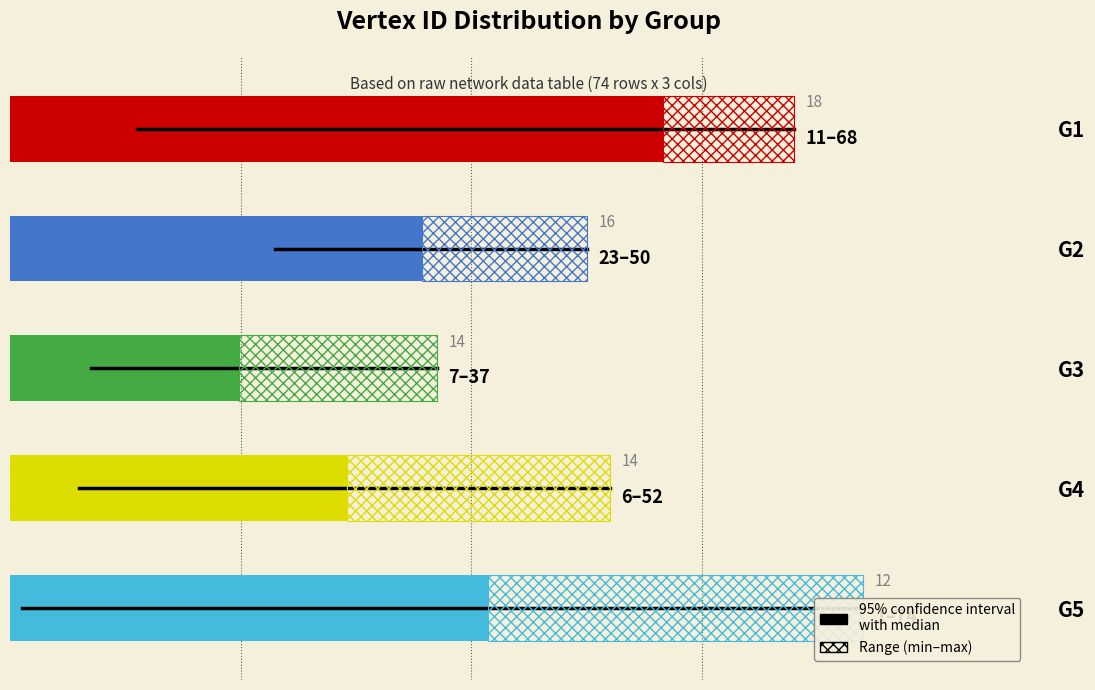

Are the bars grouped side by side (vs. stacked)?

No